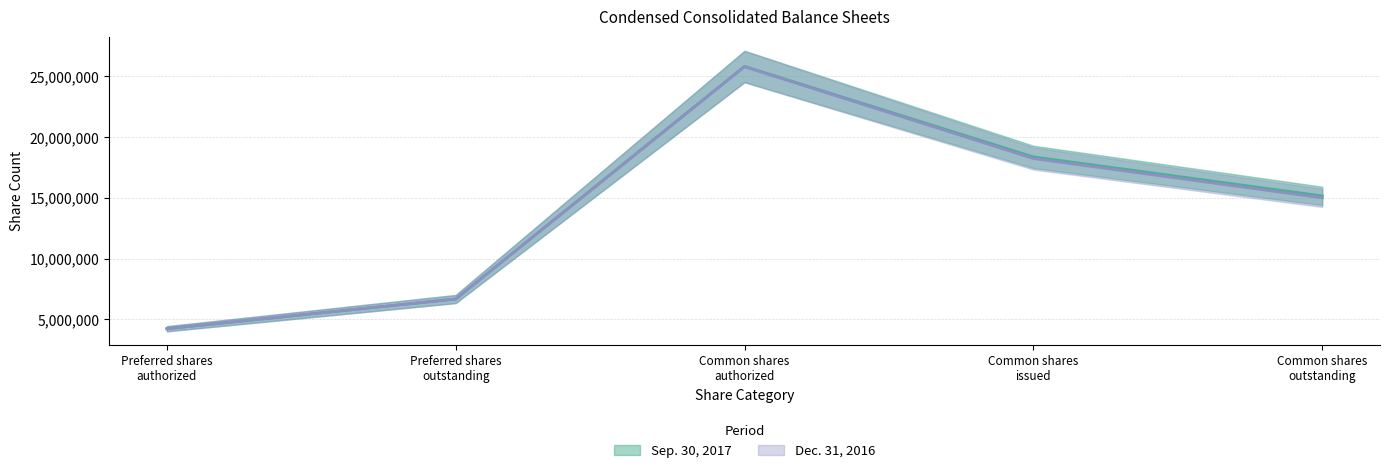

True or false: Dec. 31, 2016 and Sep. 30, 2017 intersect in this chart.

False